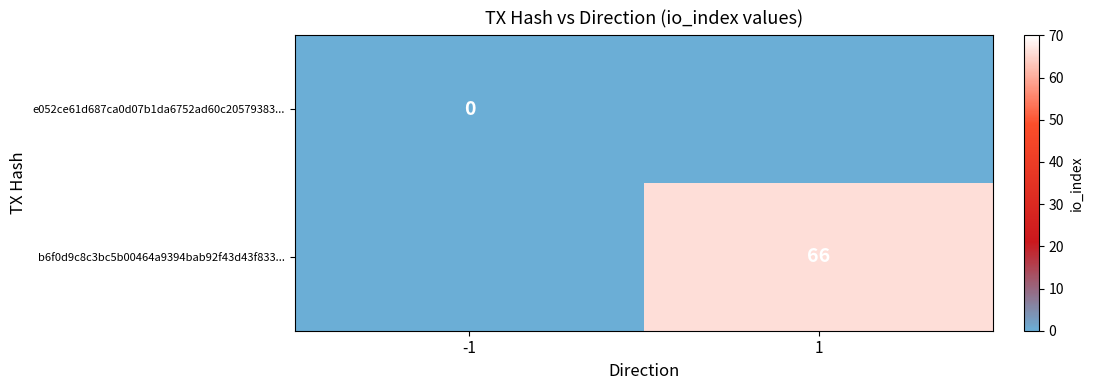

True or false: b6f0d9c8c3bc5b00464a9394bab92f43d43f833... has a value of 42 at 1.

False